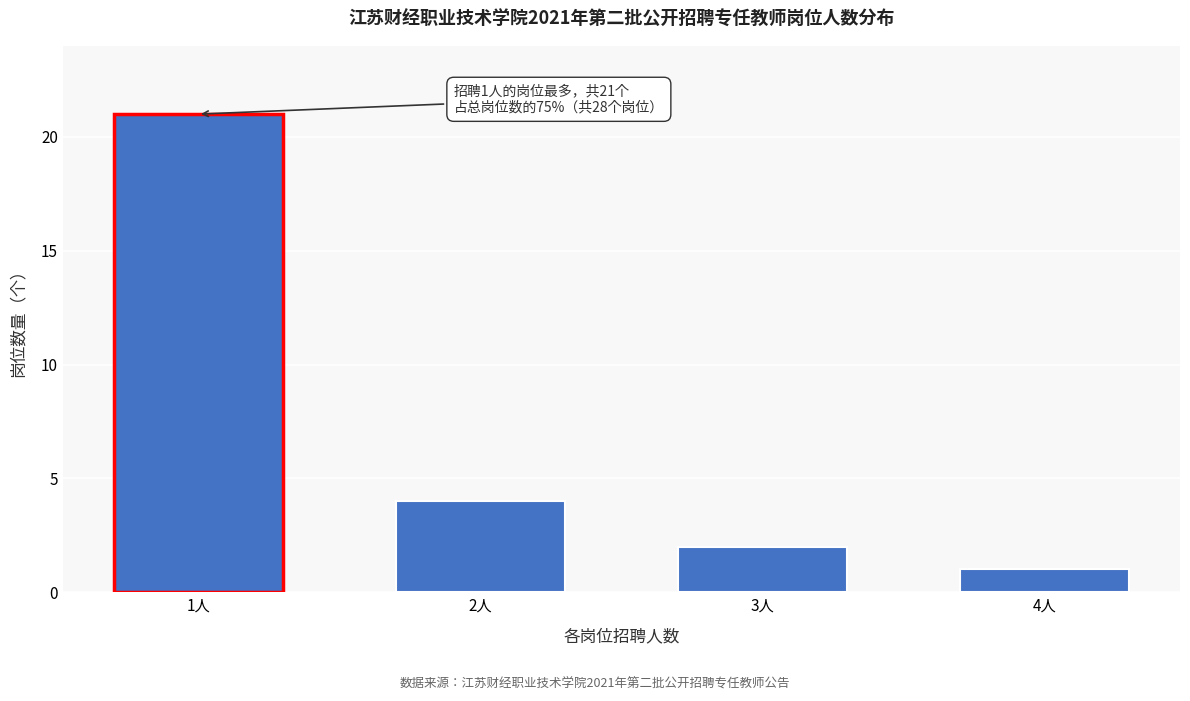

Reading left to right, list all the values displayed in this chart.

1人=21	2人=4	3人=2	4人=1